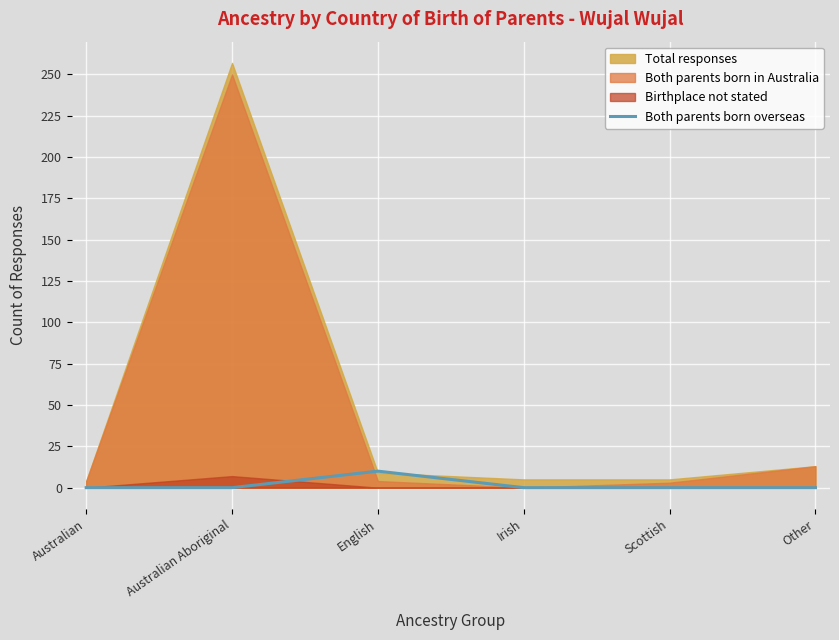

At which label is the value closest to 5?

Australian